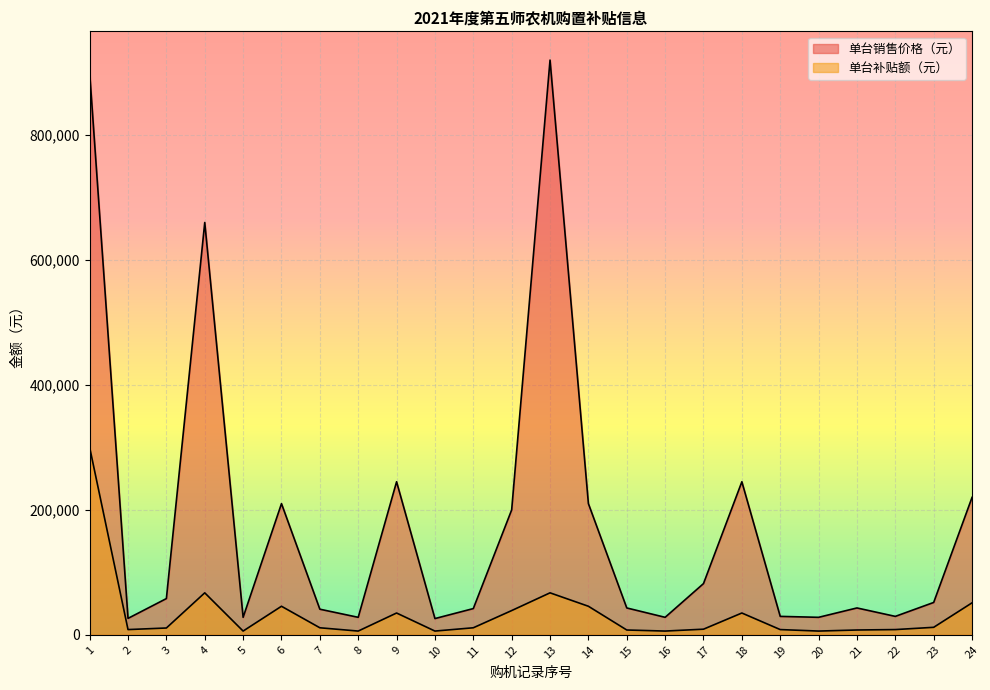

What is the value of the 单台补贴额（元） point at the 12th from the left?

38800